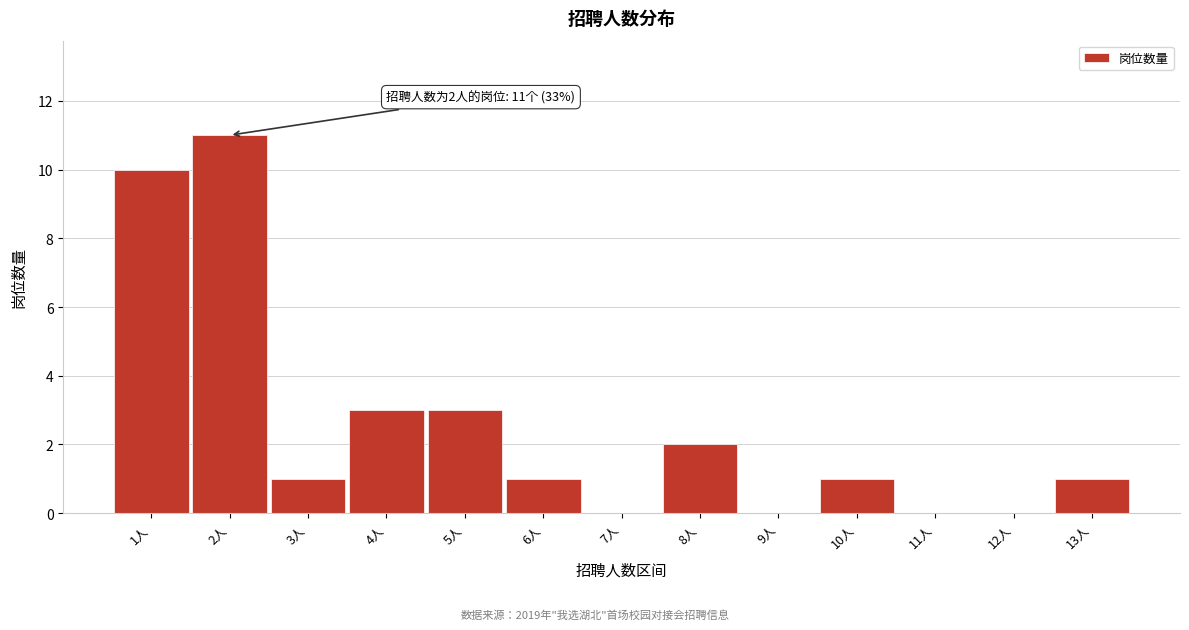

Reading left to right, what are all the values shown in this chart?

1人=10	2人=11	3人=1	4人=3	5人=3	6人=1	7人=0	8人=2	9人=0	10人=1	11人=0	12人=0	13人=1